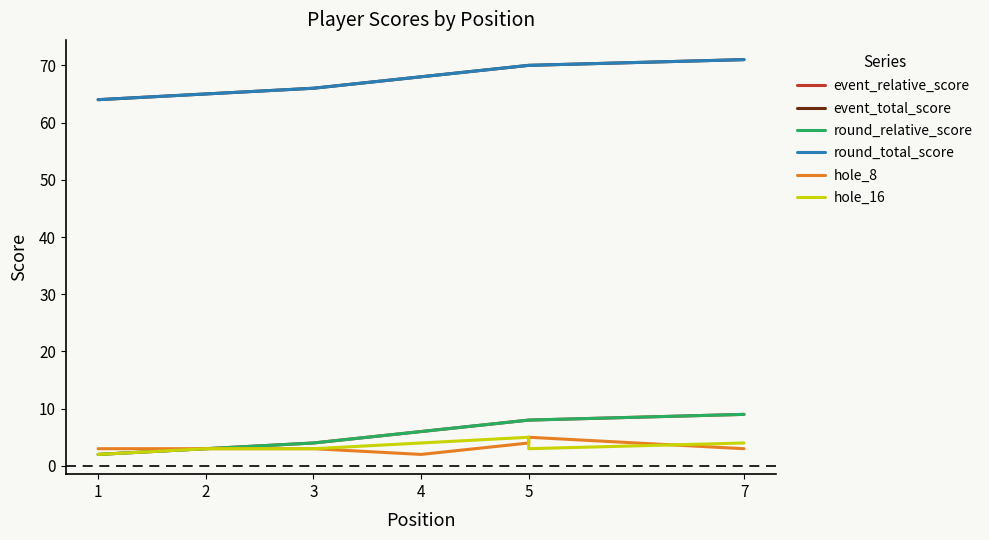

True or false: round_relative_score and hole_16 intersect in this chart.

False